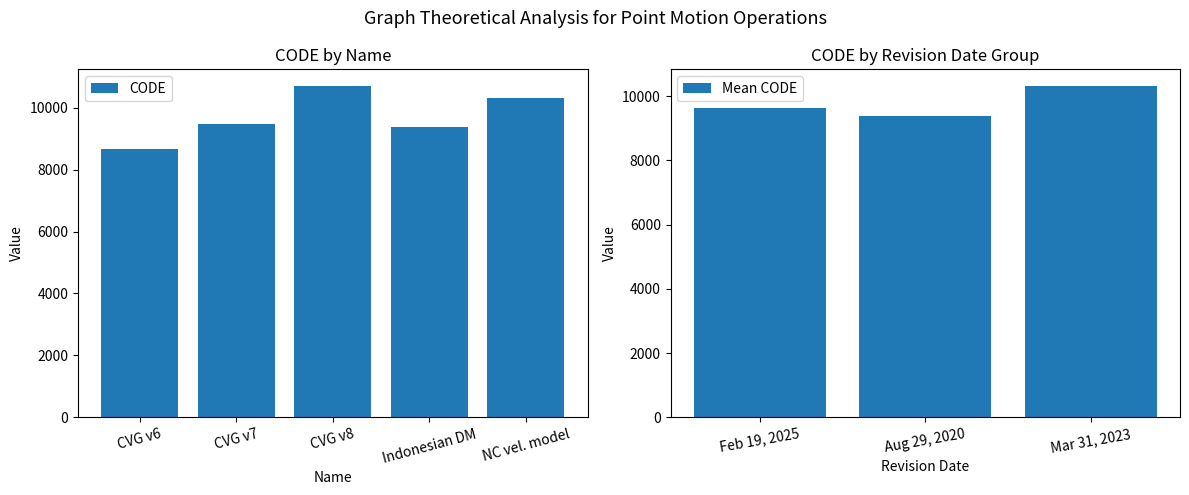

Which category has the lowest value in the CODE series?

CVG v6